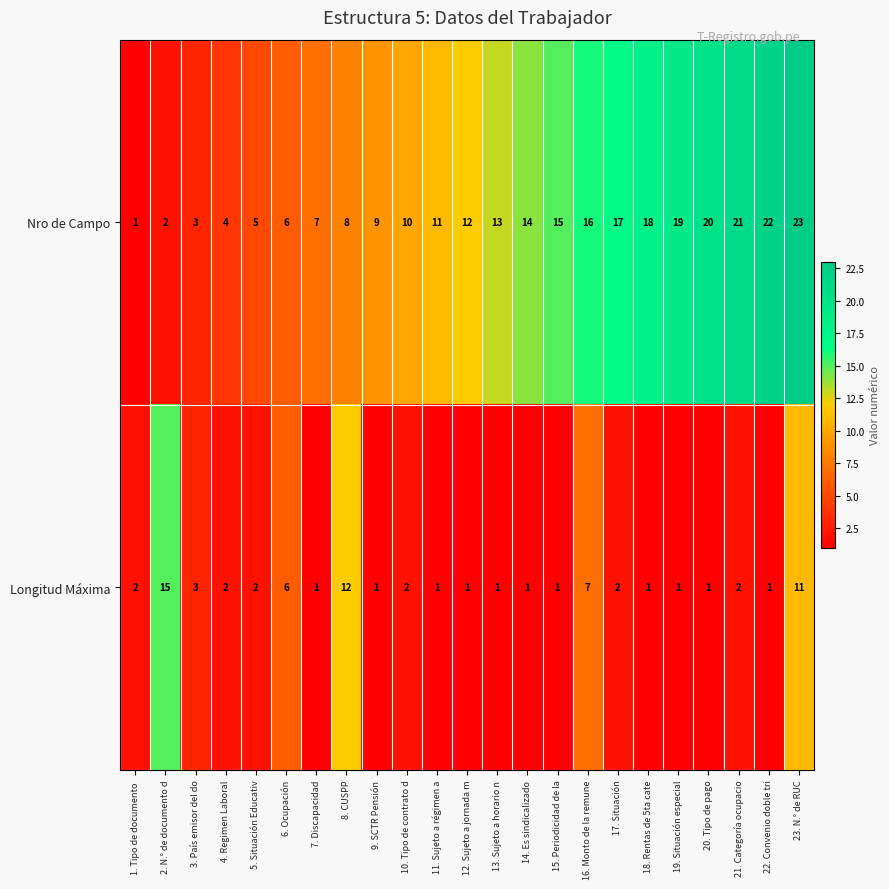

At which category does the chart reach its peak across all series?

23. N.° de RUC